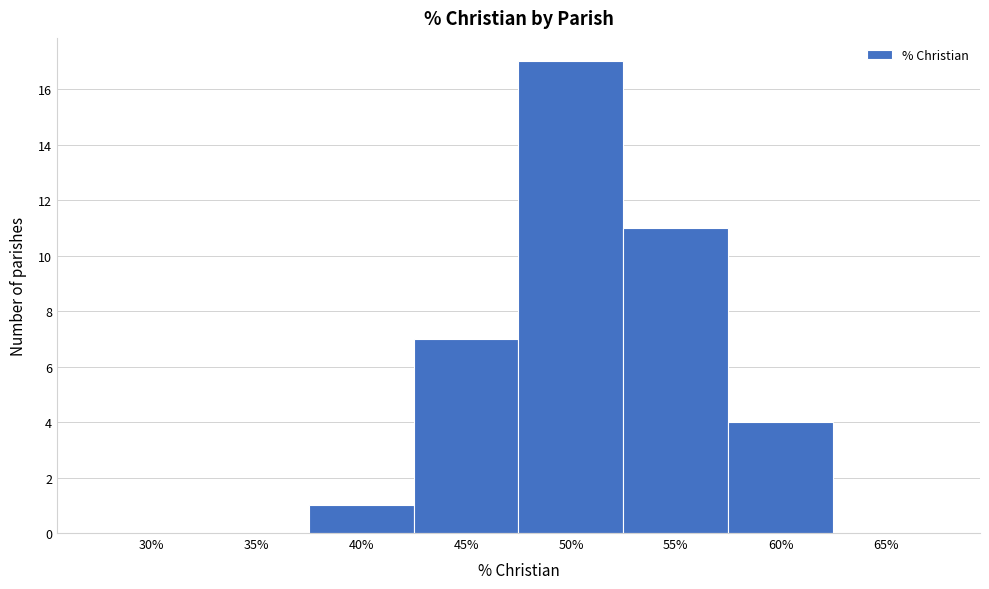

Reading right to left, list all the values displayed in this chart.

65%=0	60%=4	55%=11	50%=17	45%=7	40%=1	35%=0	30%=0